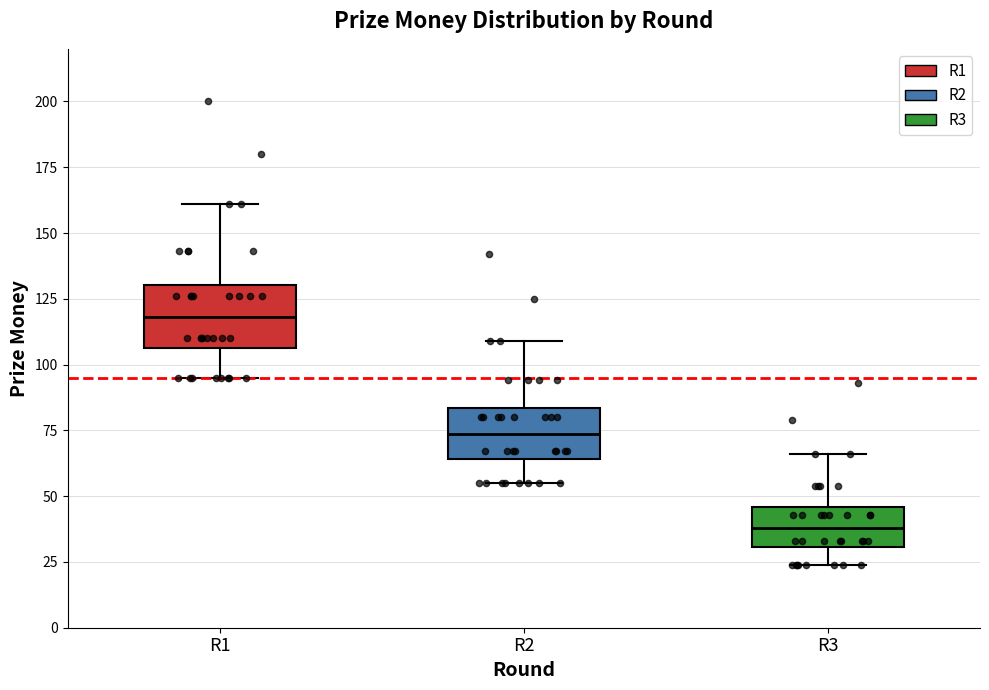

Which box's median line is the highest?

R1